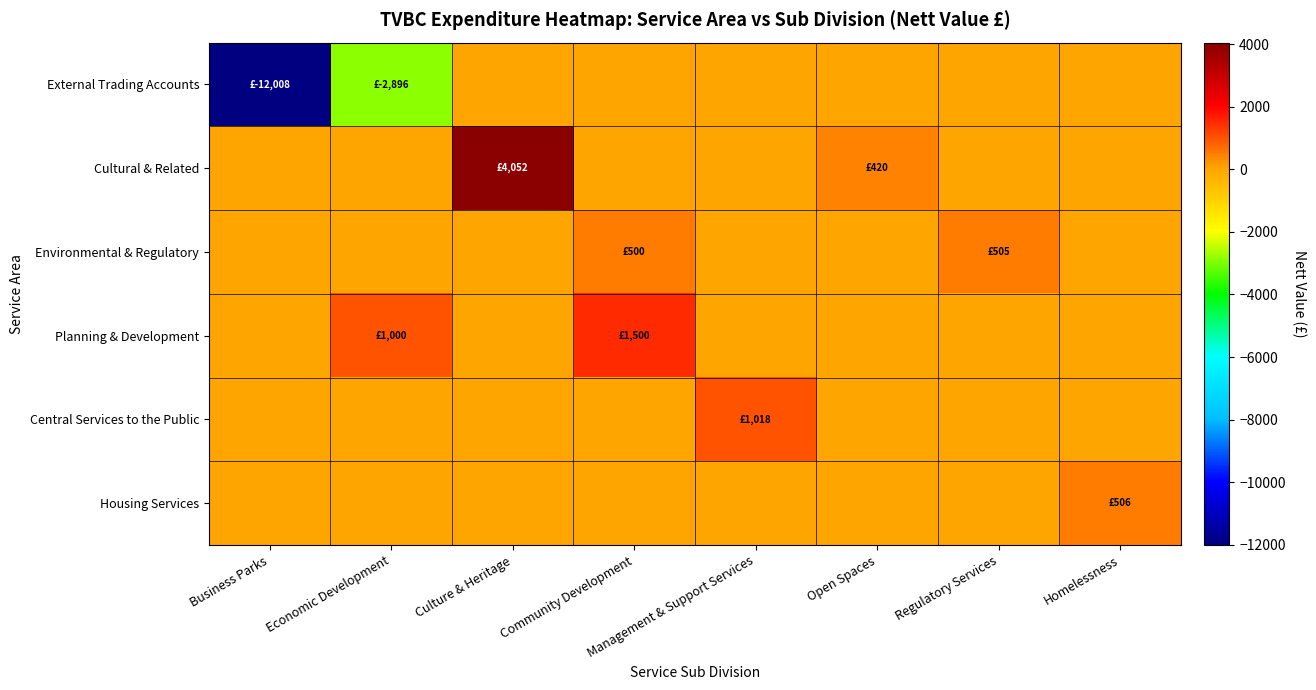

At which category is the sum across all series the highest?

Culture & Heritage